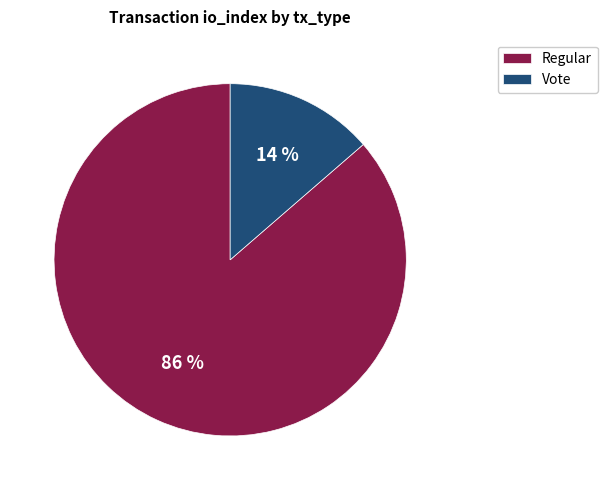

Which category has the biggest portion of the pie?

Regular